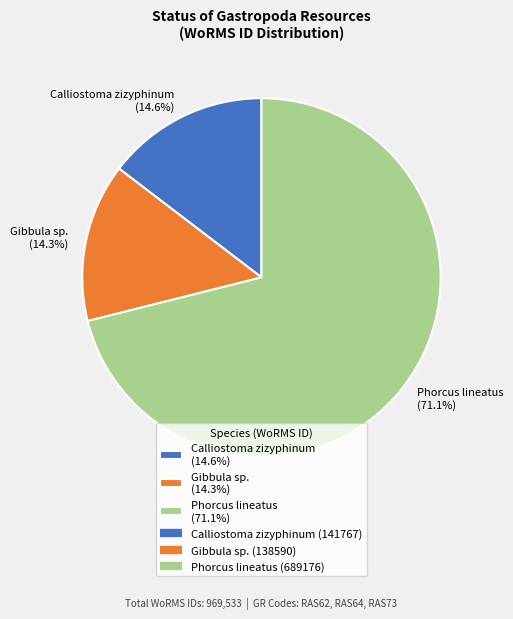

Which has a higher value, Phorcus lineatus (71.1%) or Calliostoma zizyphinum (14.6%)?

Phorcus lineatus (71.1%)